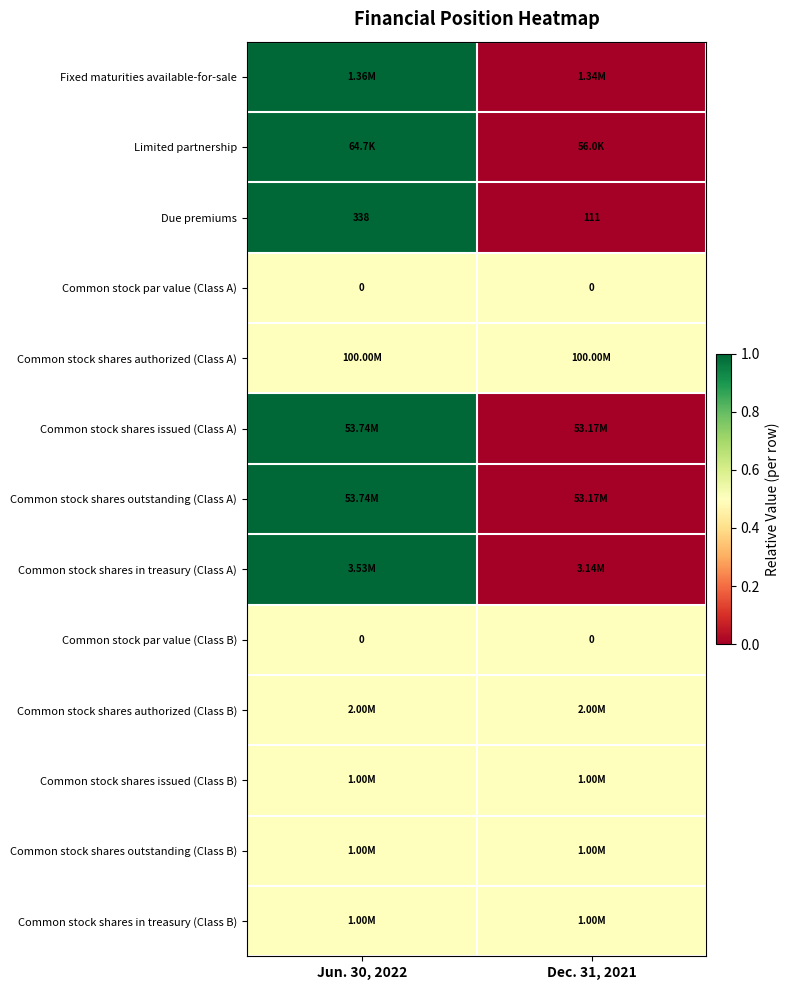

Between Dec. 31, 2021 and Jun. 30, 2022, which is larger?

Jun. 30, 2022